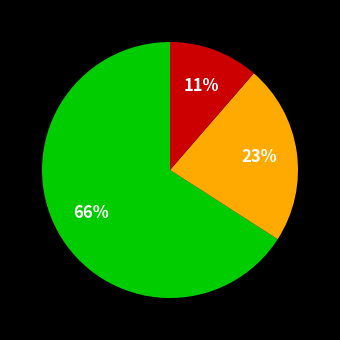

To the nearest percent, what is the average slice percentage?

33%